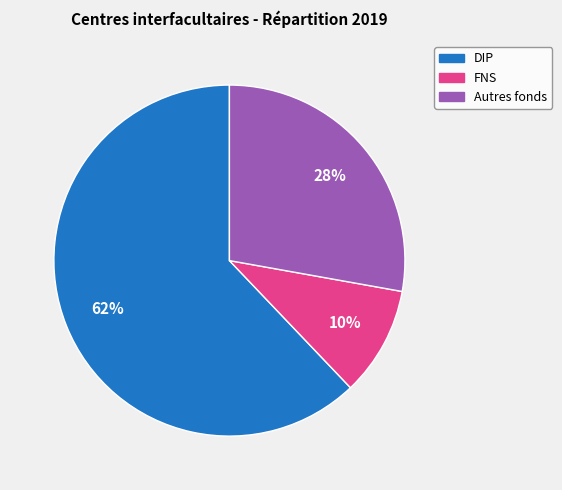

Rank the categories by value from highest to lowest.

DIP, Autres fonds, FNS